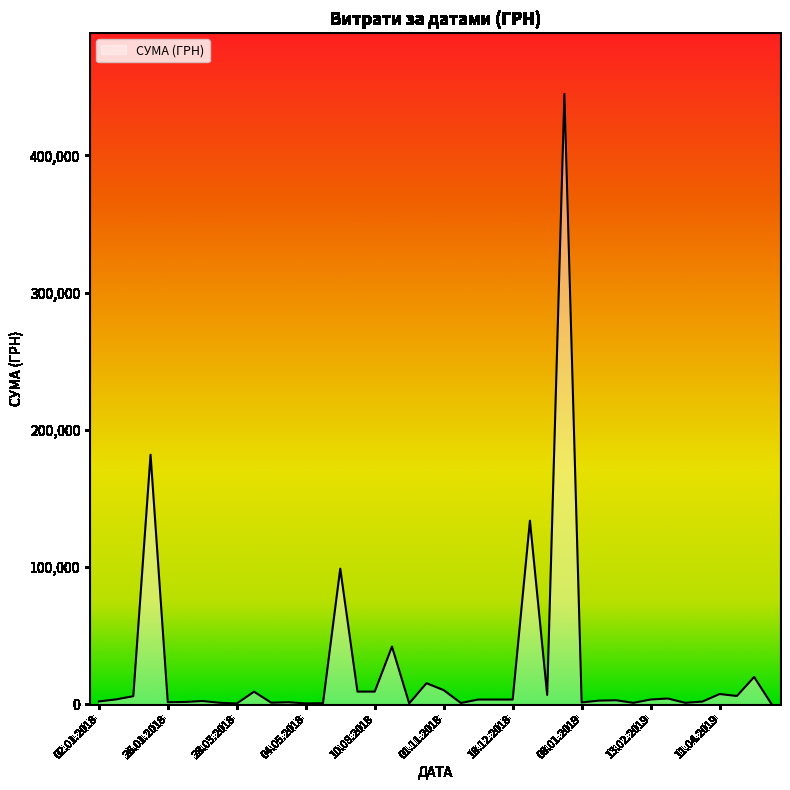

What is the difference between the maximum and minimum values?

444498.9